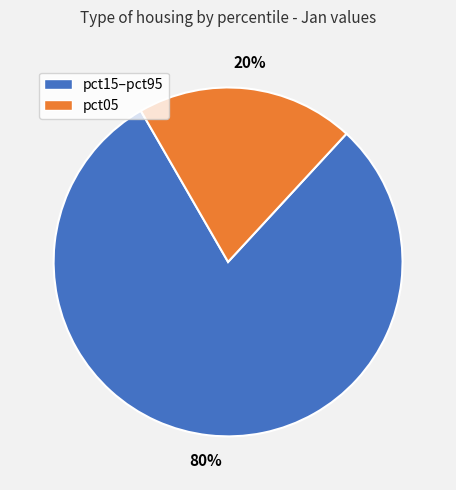

Does any single category account for the majority?

Yes